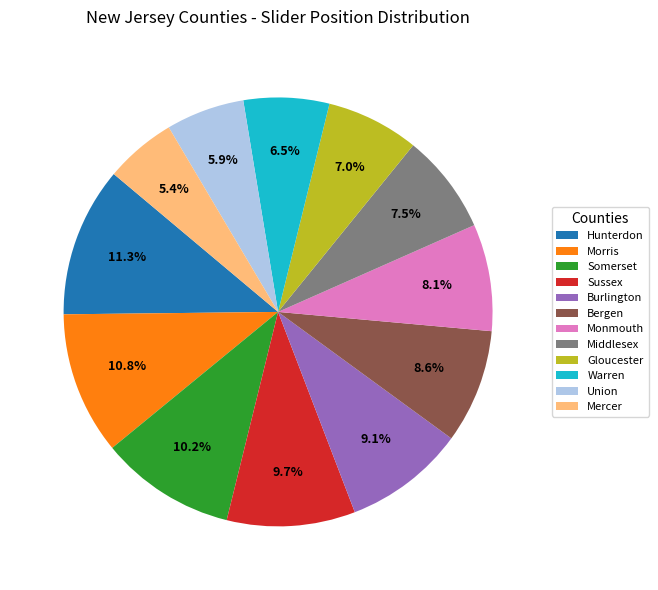

To the nearest percent, what percentage of the pie is Union?

6%